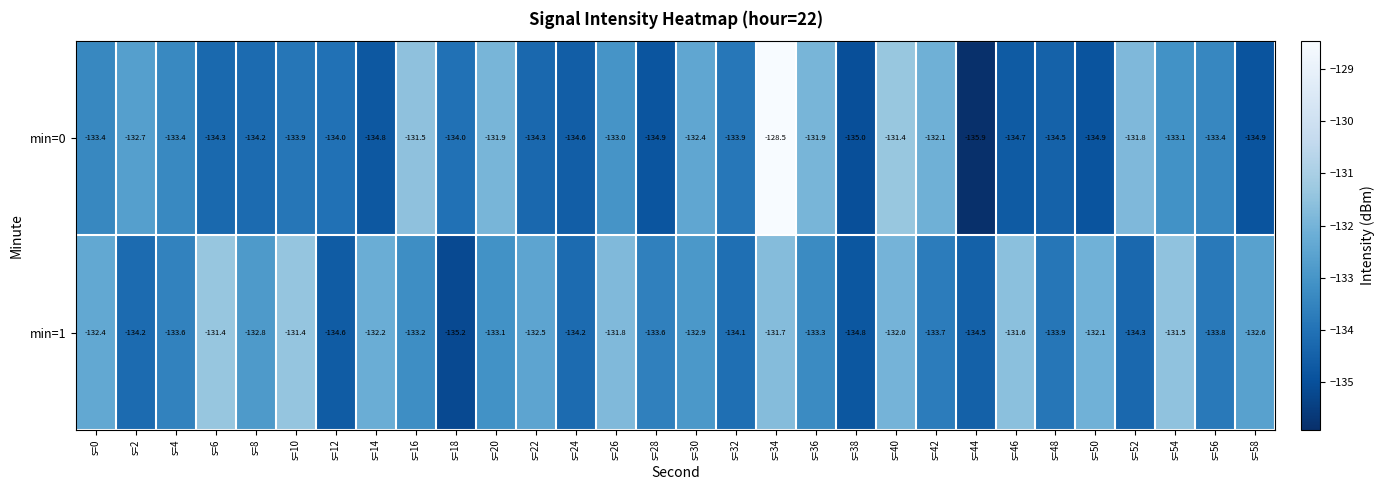

What is the difference between the maximum and minimum values in the min=0 series?

7.4